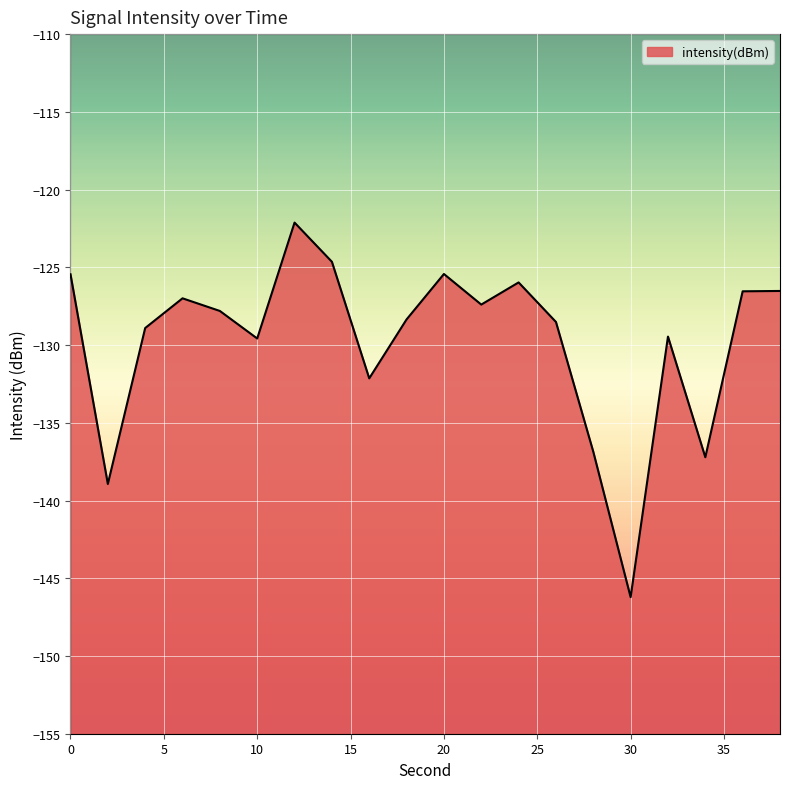

Rank the categories by value from highest to lowest.

12, 14, 20, 0, 24, 38, 36, 6, 22, 8, 18, 26, 4, 32, 10, 16, 28, 34, 2, 30